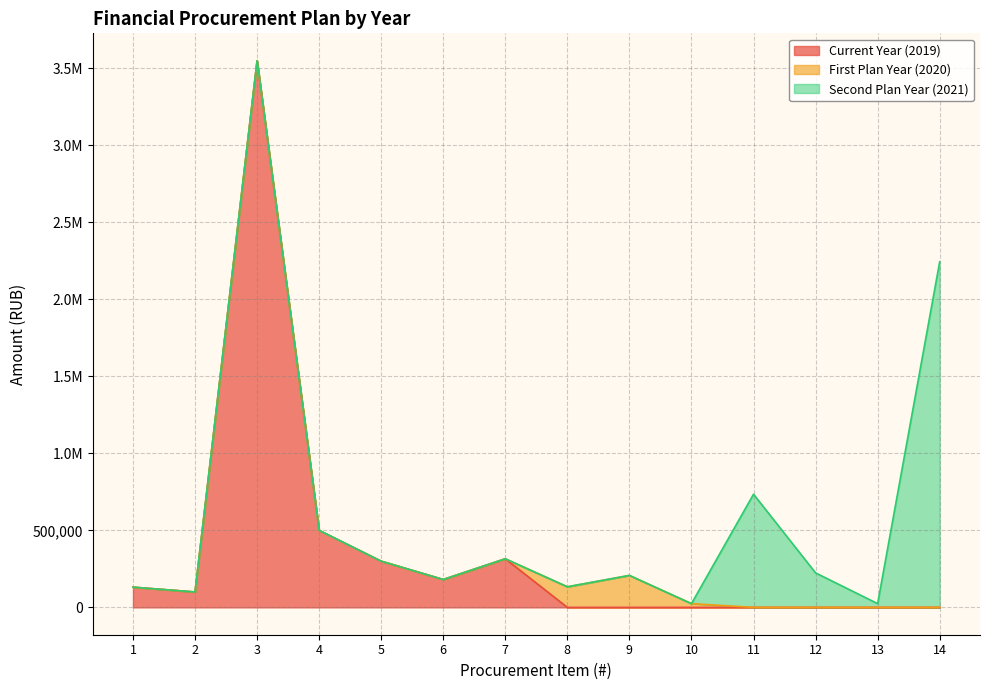

Reading right to left, list all the values displayed in this chart.

Current Year (2019): 14=0.0	13=0.0	12=0.0	11=0.0	10=0.0	9=0.0	8=0.0	7=315572.0	6=181091.0	5=300000.0	4=500000.0	3=3550265.8	2=100000.0	1=131298.0
First Plan Year (2020): 14=0.0	13=0.0	12=0.0	11=0.0	10=24400.0	9=207650.0	8=133750.0	7=0.0	6=0.0	5=0.0	4=0.0	3=0.0	2=0.0	1=0.0
Second Plan Year (2021): 14=2243901.3	13=24400.0	12=224000.0	11=735000.0	10=0.0	9=0.0	8=0.0	7=0.0	6=0.0	5=0.0	4=0.0	3=0.0	2=0.0	1=0.0